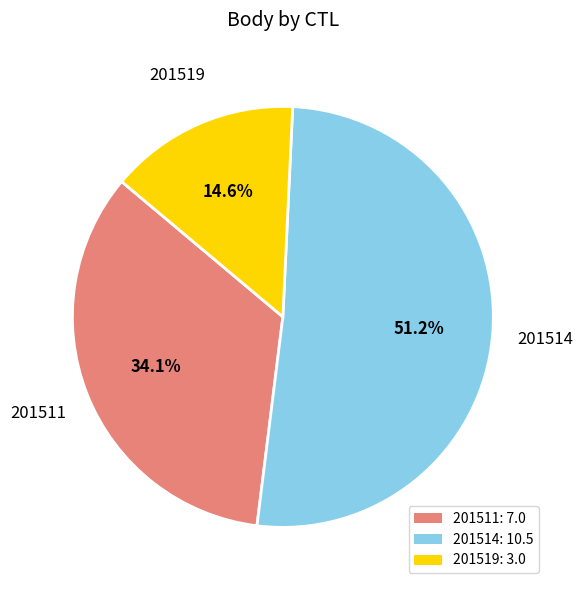

Approximately how many times larger is the value at 201514 compared to 201519?

3.5